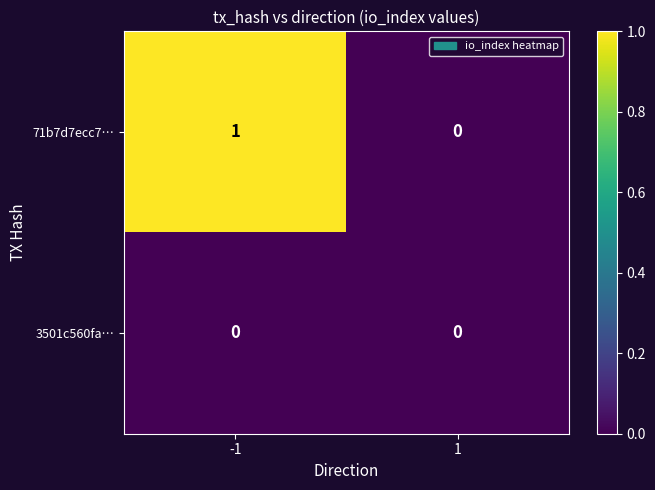

Rank the series by their average value, from highest to lowest.

71b7d7ecc7…, 3501c560fa…